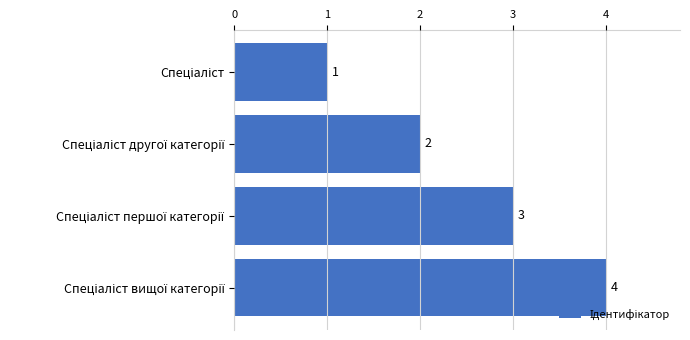

What is the value of the 4th bar from the top?

4